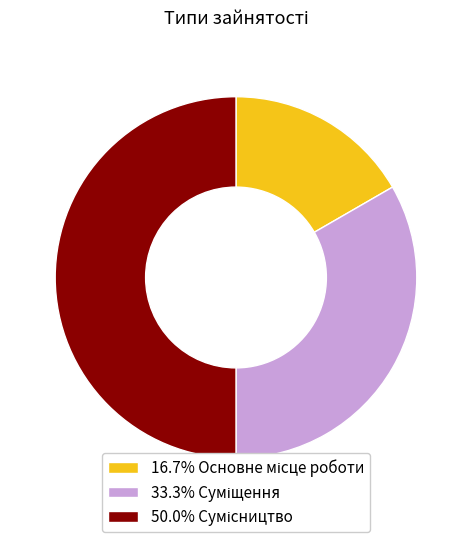

Which slice is the largest?

Сумісництво